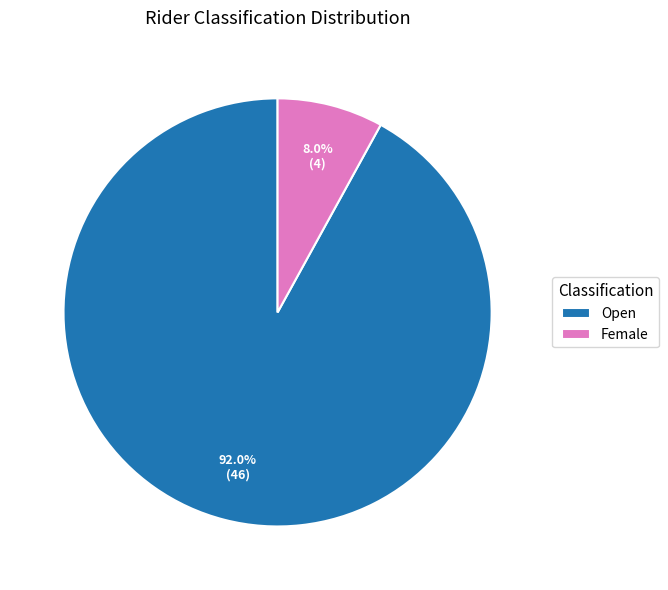

Between Open and Female, which is larger?

Open